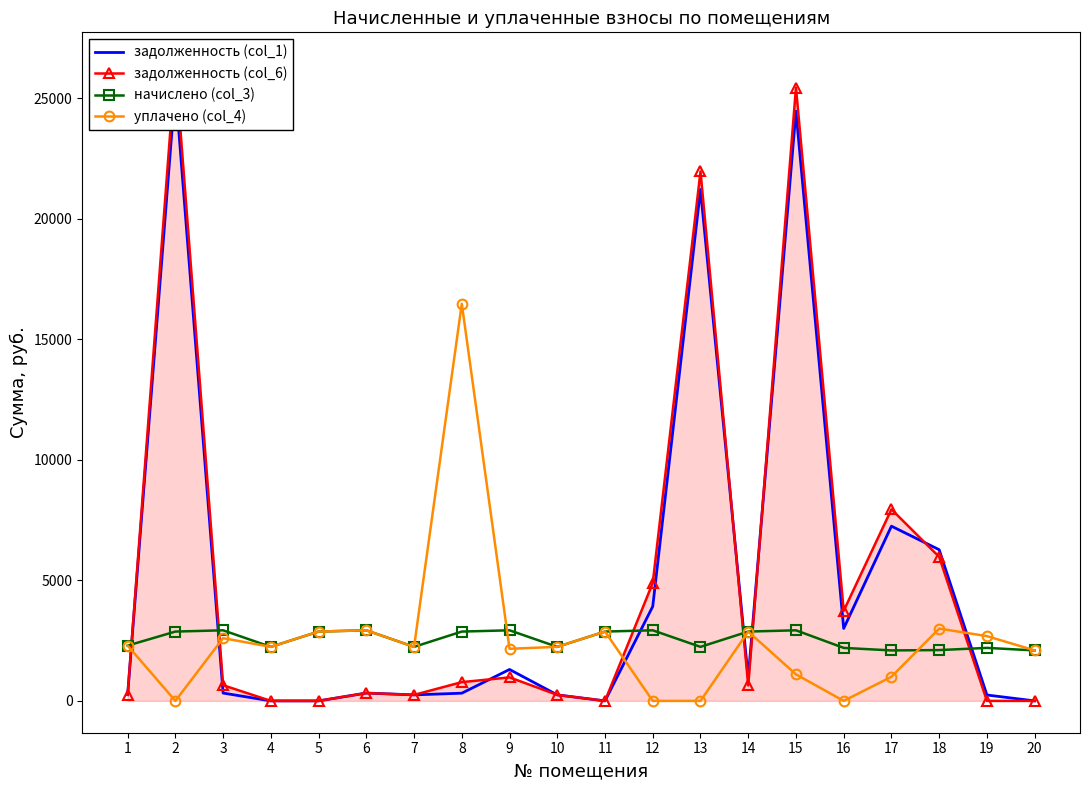

Read the задолженность (col_1) value at 9.

1303.5